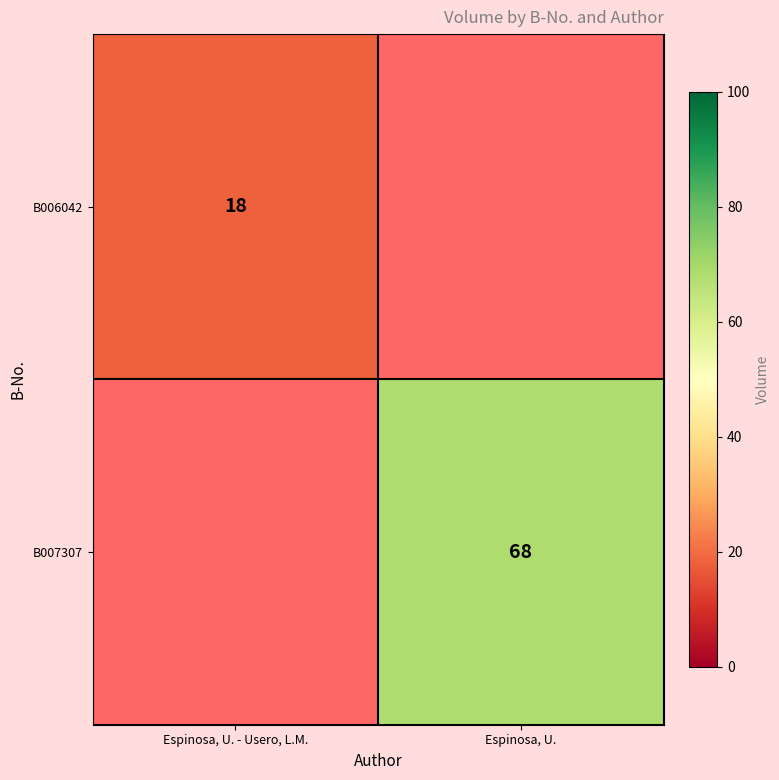

The B006042 series shows 8 at Espinosa, U. - Usero, L.M.. True or false?

False